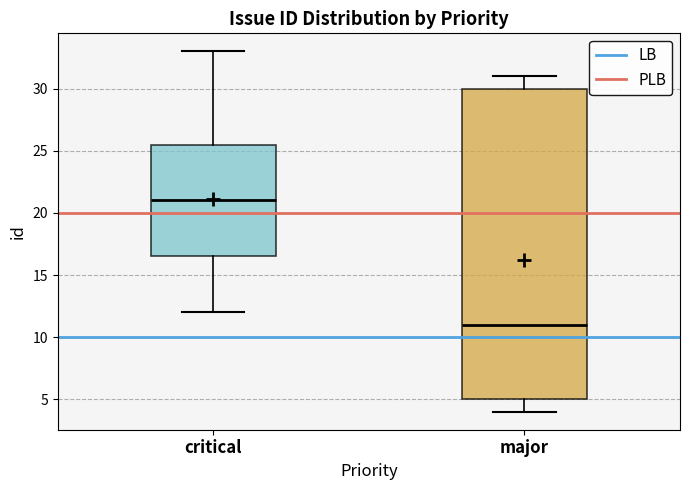

Which box's median line is the highest?

critical